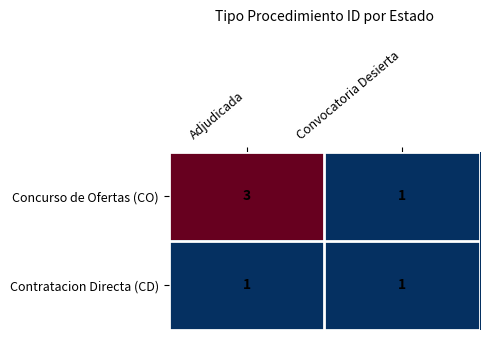

The Concurso de Ofertas (CO) series shows 0 at Convocatoria Desierta. True or false?

False